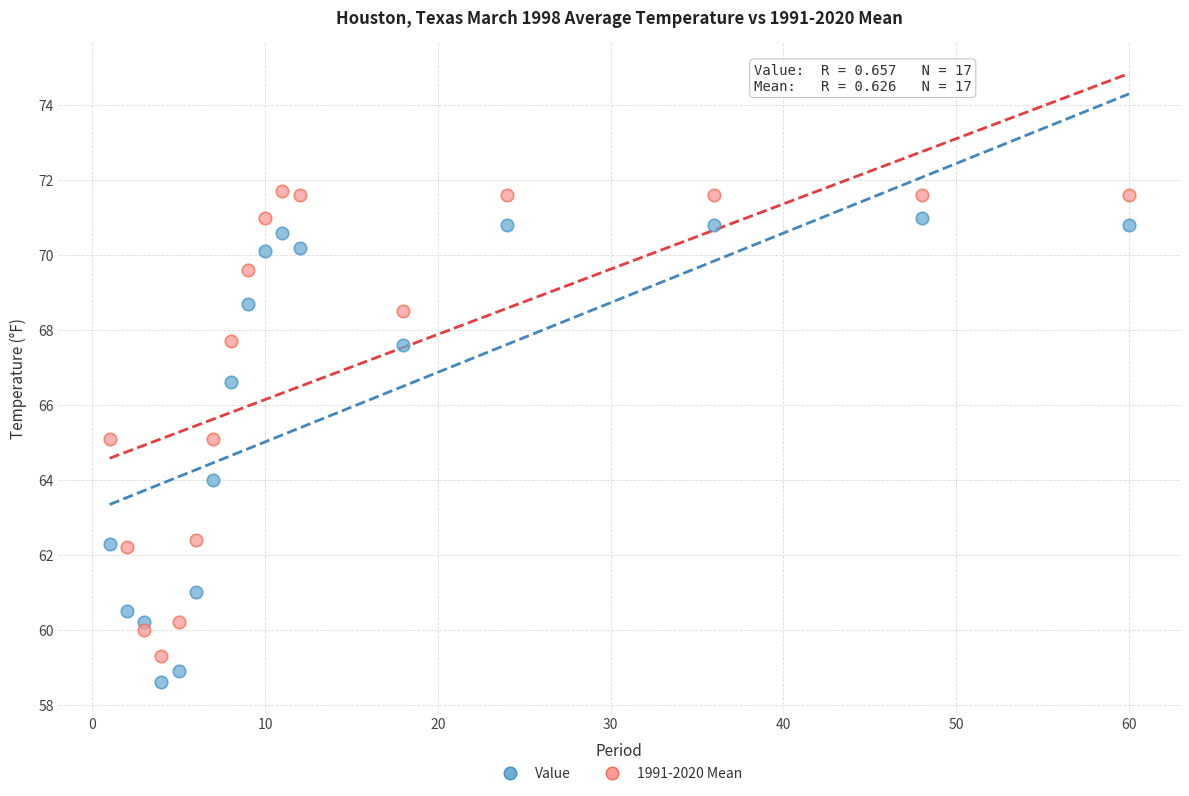

Across all data points, what is the range of X values (max minus min)?

59.0